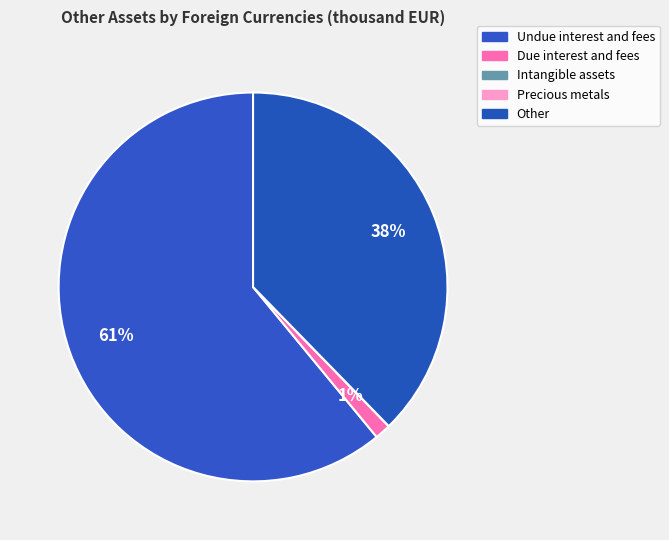

What is the ratio of the value at Undue interest and fees to the value at Due interest and fees?

45.7